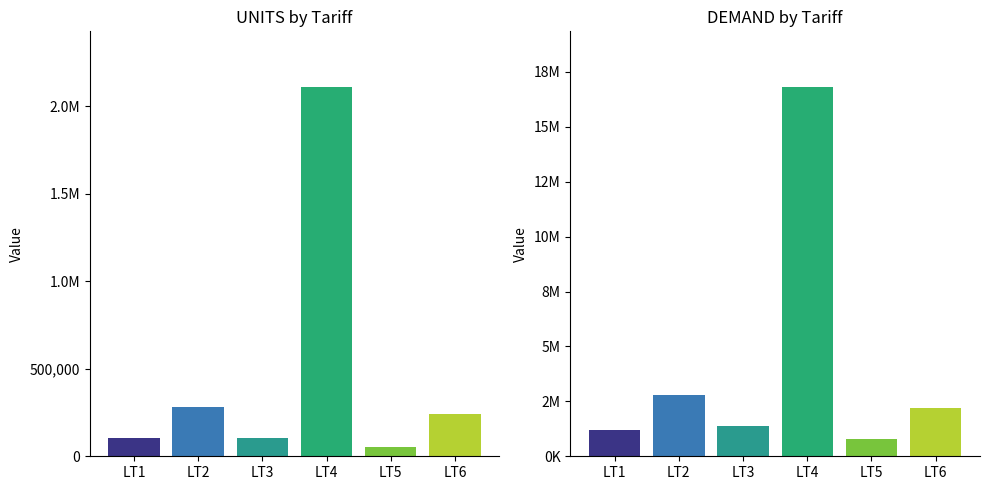

Between LT2 and LT5, which series saw the biggest shift?

DEMAND